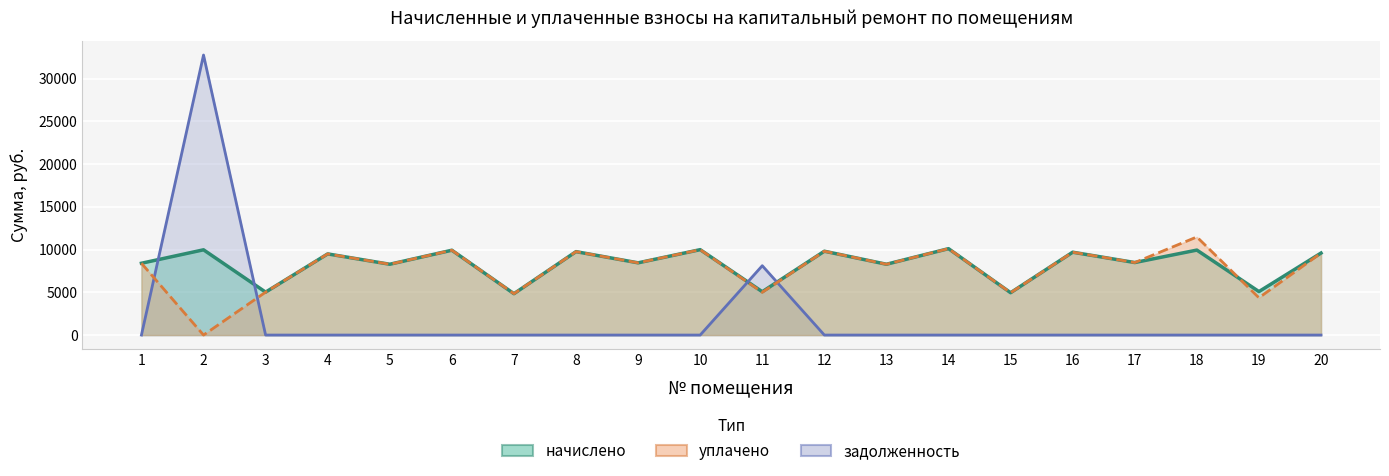

What are all the series names shown in the legend?

начислено, уплачено, задолженность